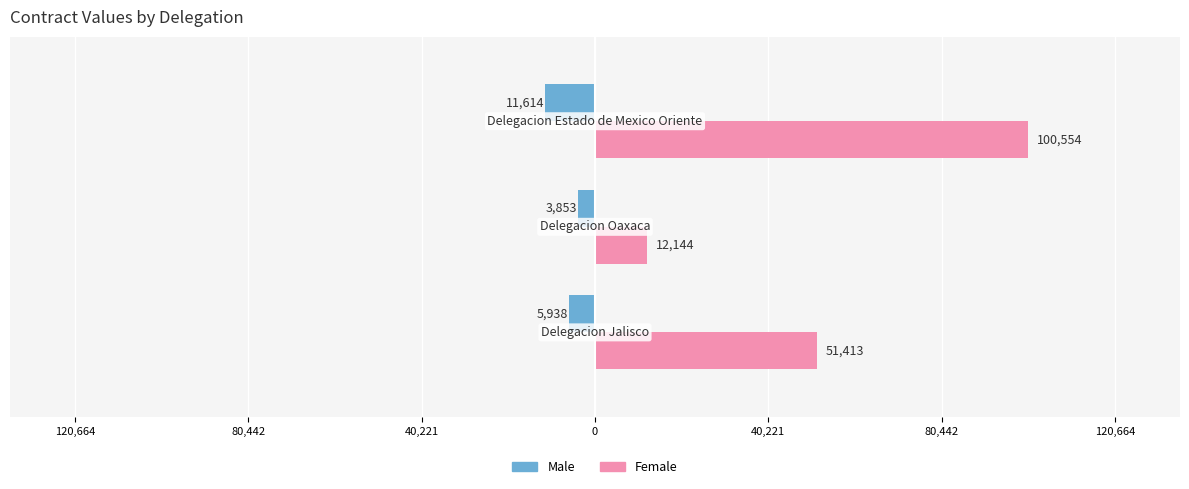

Rank the series by their average value, from lowest to highest.

Male, Female